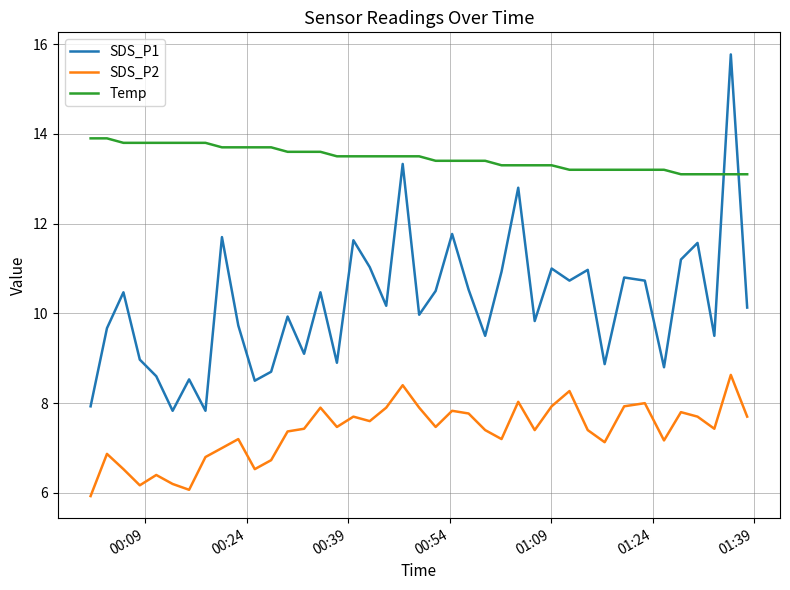

List the series in order of their peak value, highest first.

SDS_P1, Temp, SDS_P2